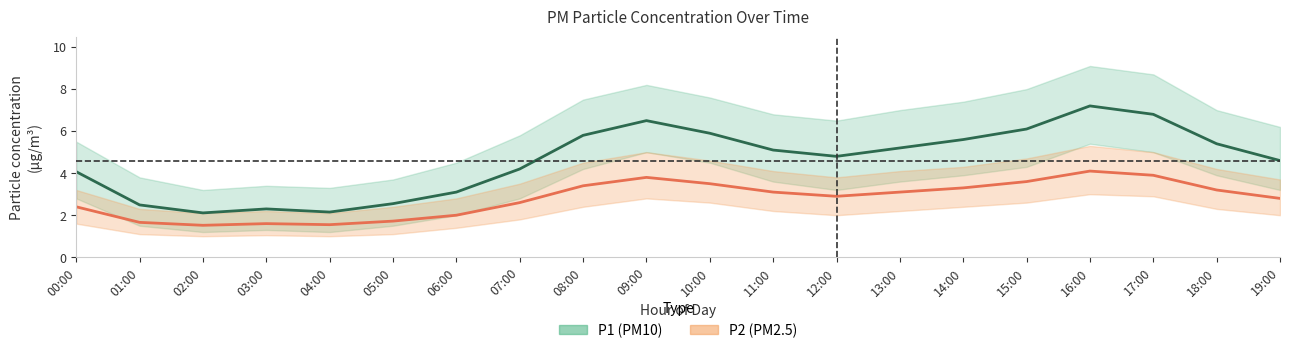

Is the value of P2 center at 13:00 greater than the value of P1 center at 13:00?

No